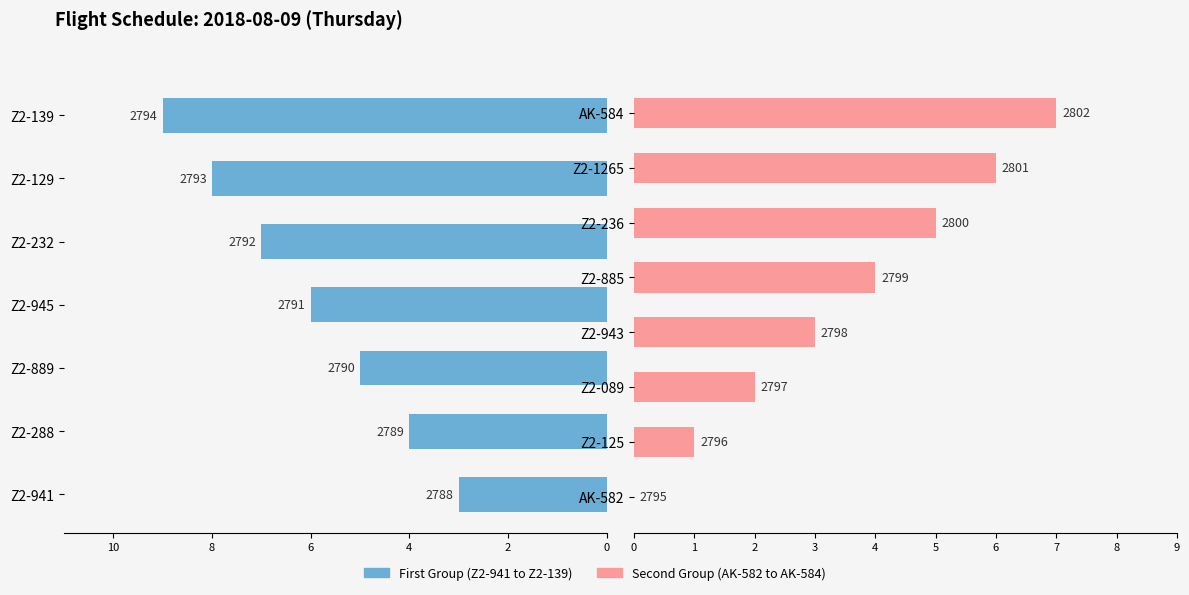

Read the value at Z2-885.

2799